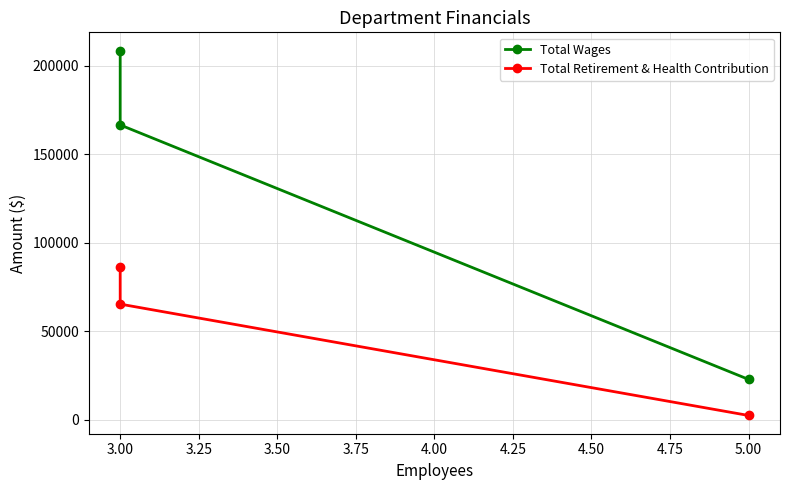

At which label is Total Wages closest to 115664?

3.00